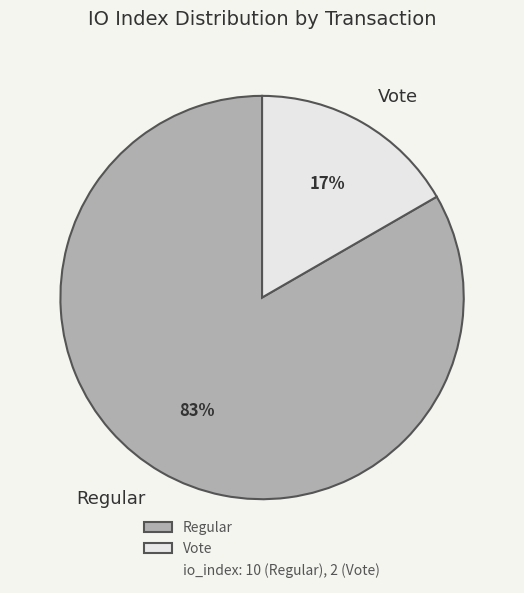

Which category has the smallest portion of the pie?

Vote